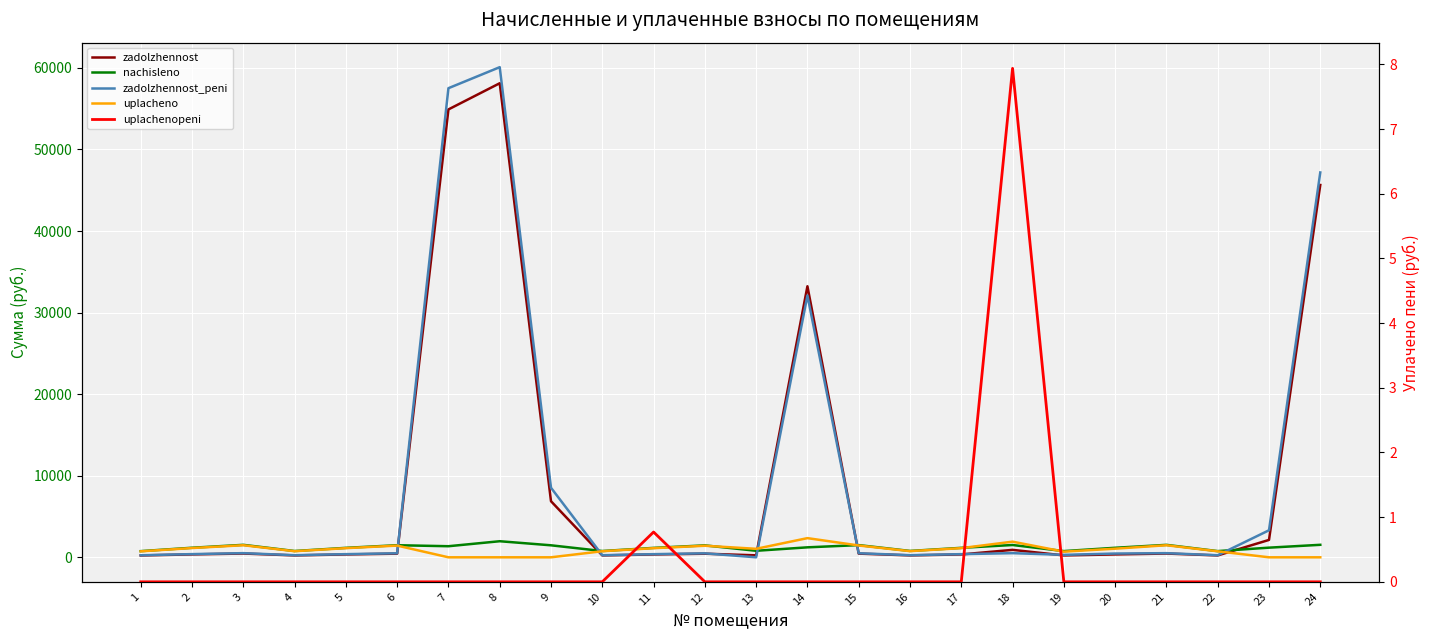

Is the value of uplachenopeni at 11 greater than the value of zadolzhennost at 24?

No